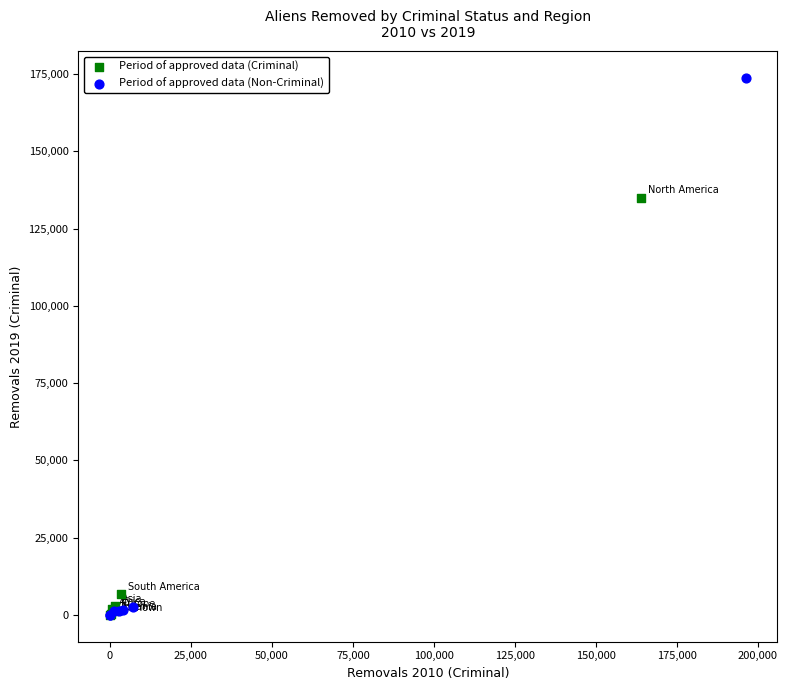

Which series reaches the maximum Y coordinate?

Period of approved data (Non-Criminal)